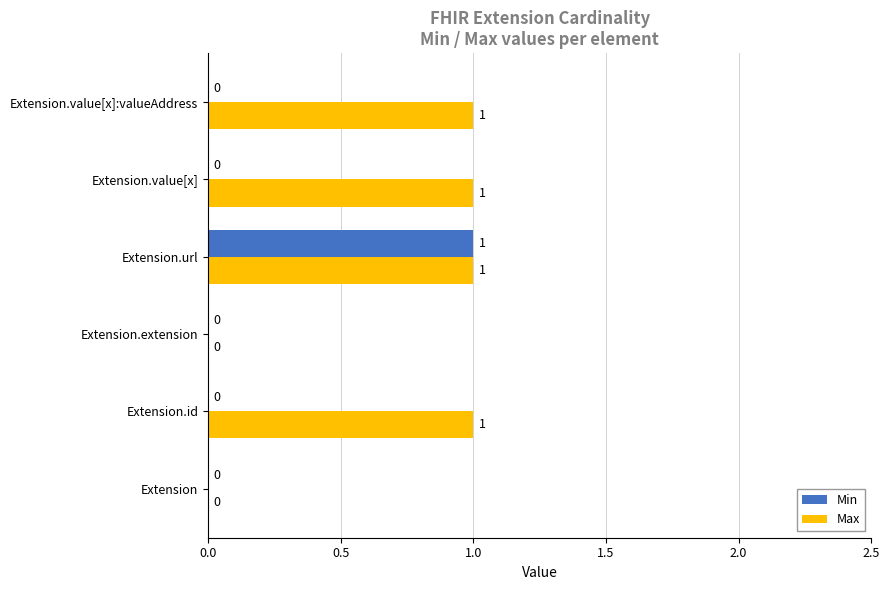

What is the maximum value for Min?

1